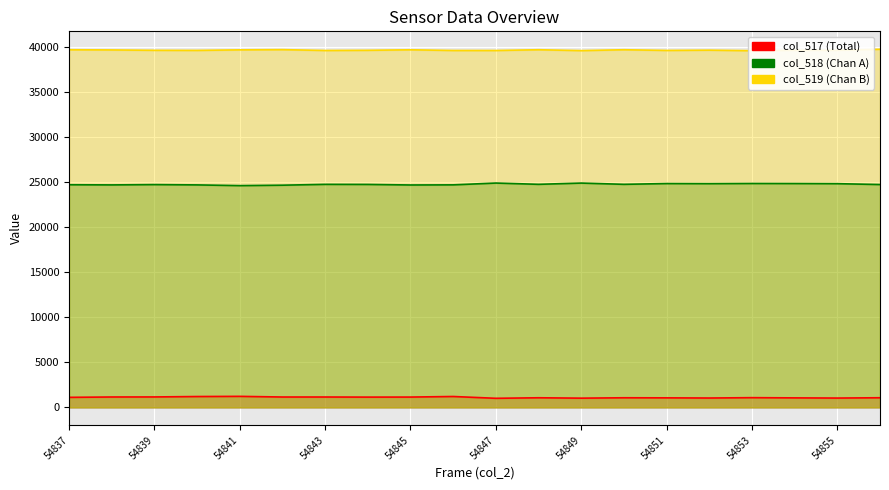

What is the value of the col_519 point at the 4th from the left?

39631